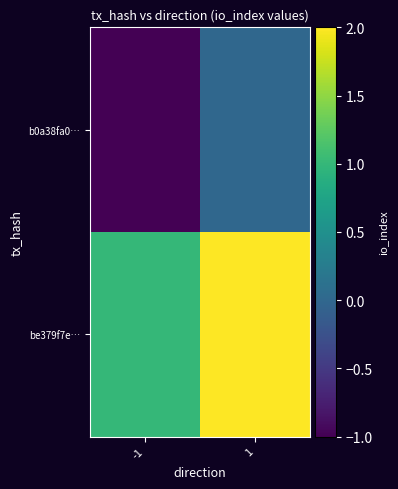

How many data points does each series have?

2